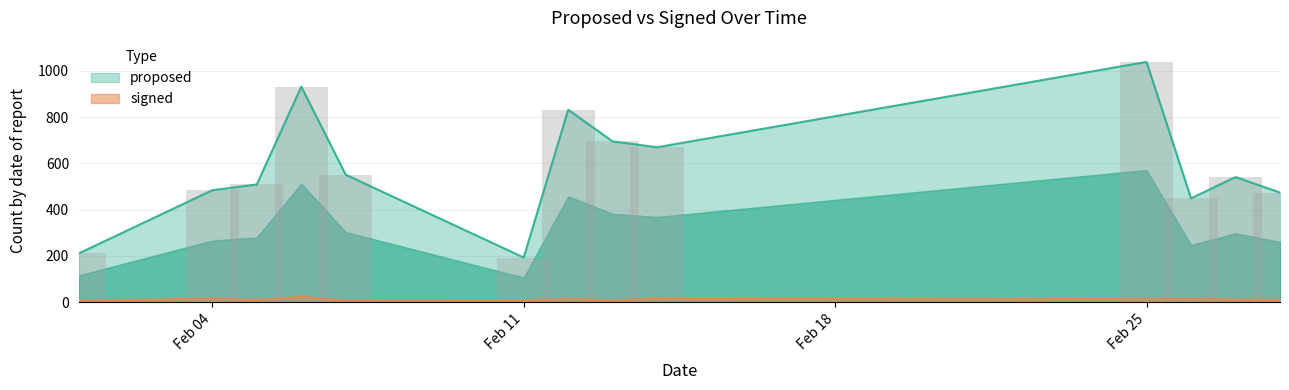

True or false: proposed and signed intersect in this chart.

False